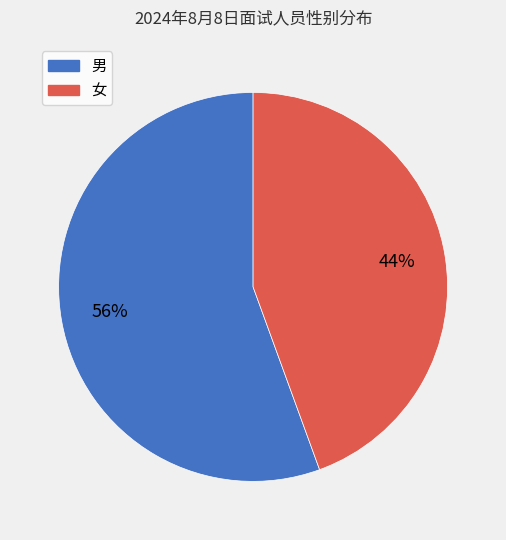

Between 男 and 女, which is larger?

男